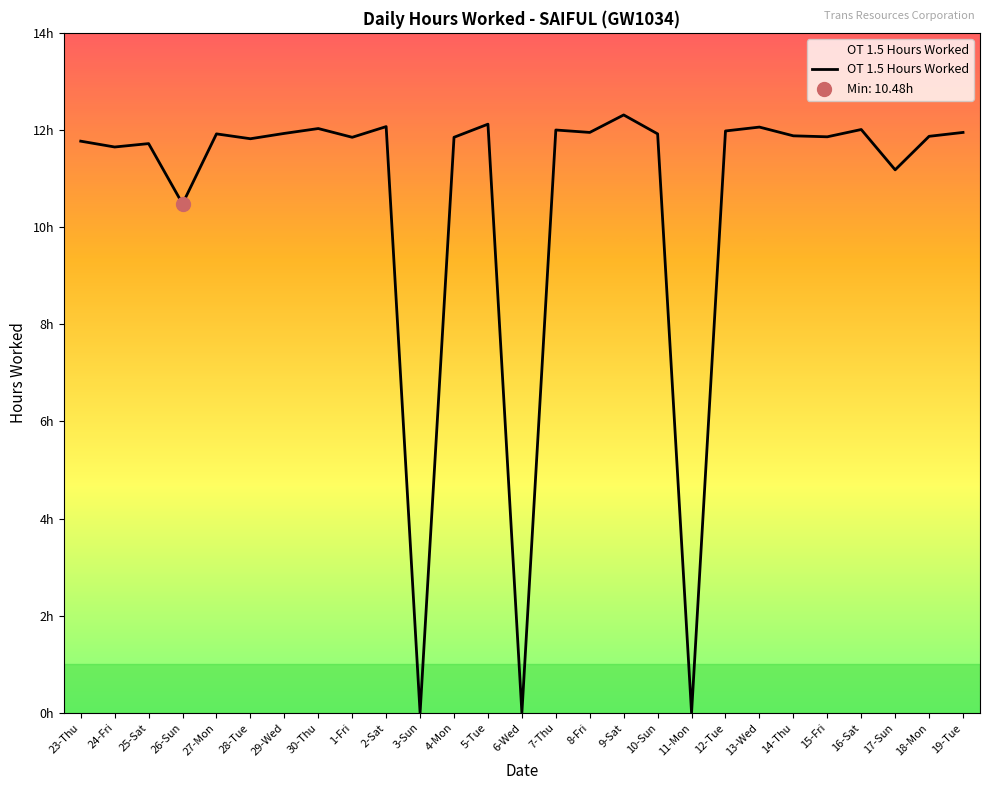

Between 14-Thu and 3-Sun, which is larger?

14-Thu